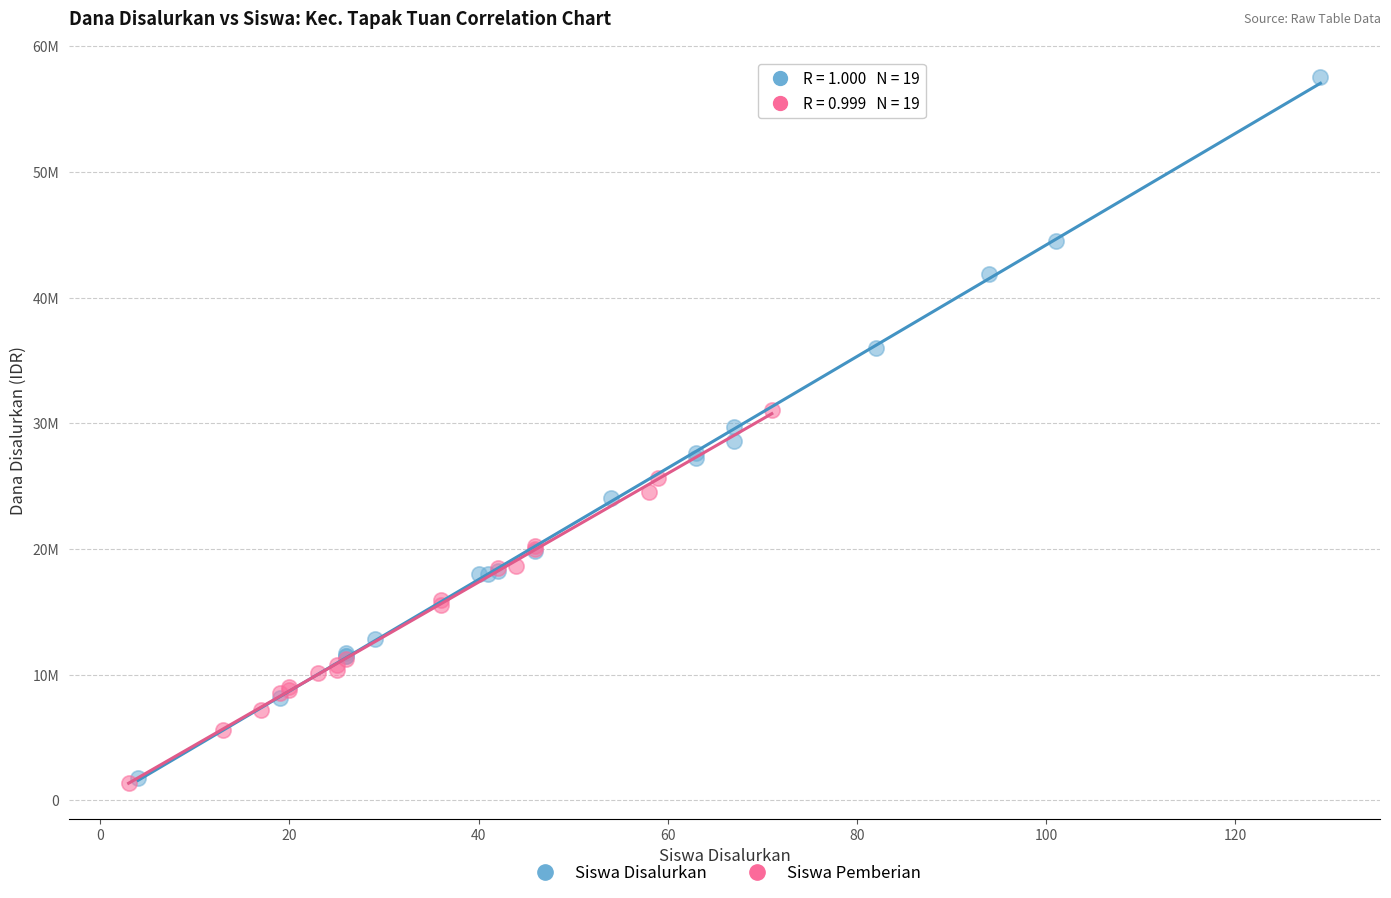

What are all the series names shown in the legend?

Siswa Disalurkan, Siswa Pemberian